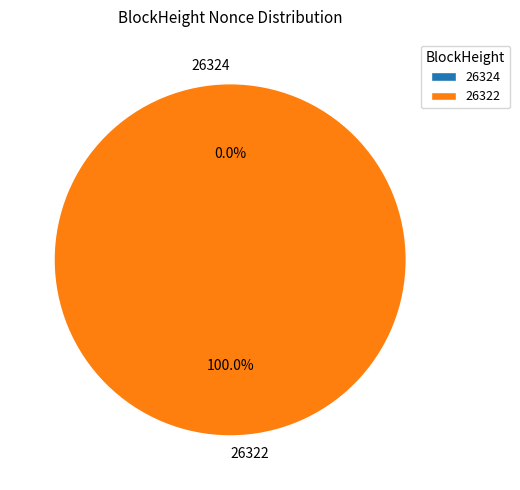

Rank the categories by value from lowest to highest.

26324, 26322